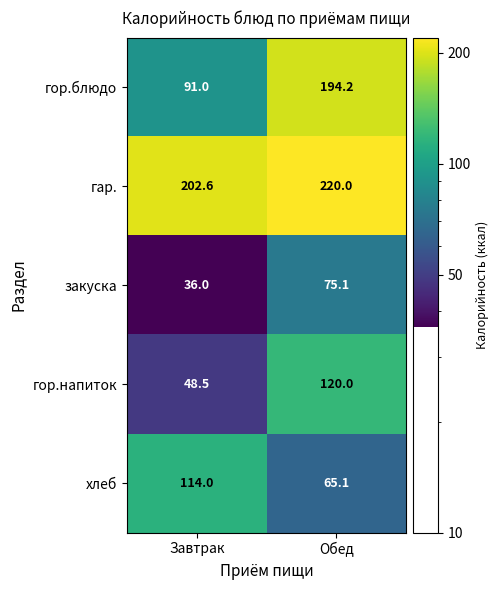

What is the total value across all series at Завтрак?

492.1